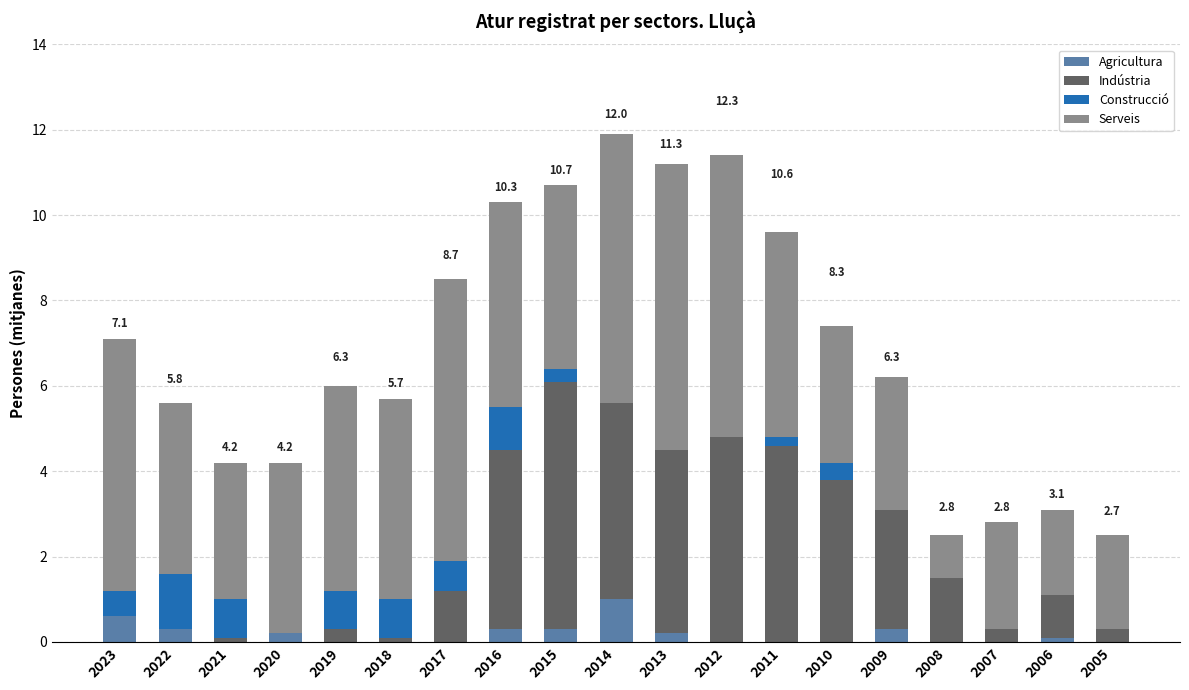

What is the total value across all series at 2014?

11.9